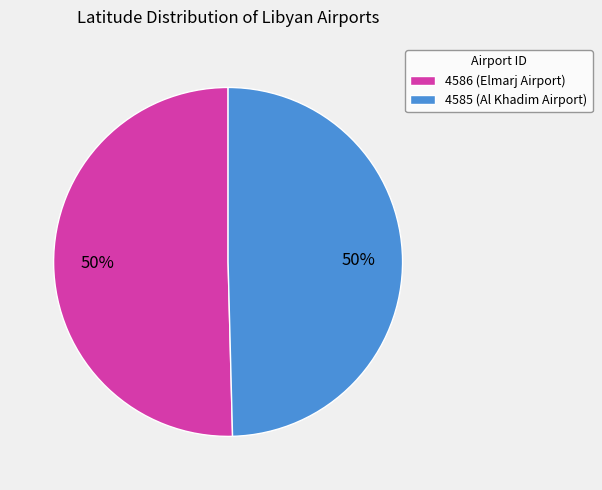

Combined, do 4586 (Elmarj Airport) and 4585 (Al Khadim Airport) account for over 50%?

Yes